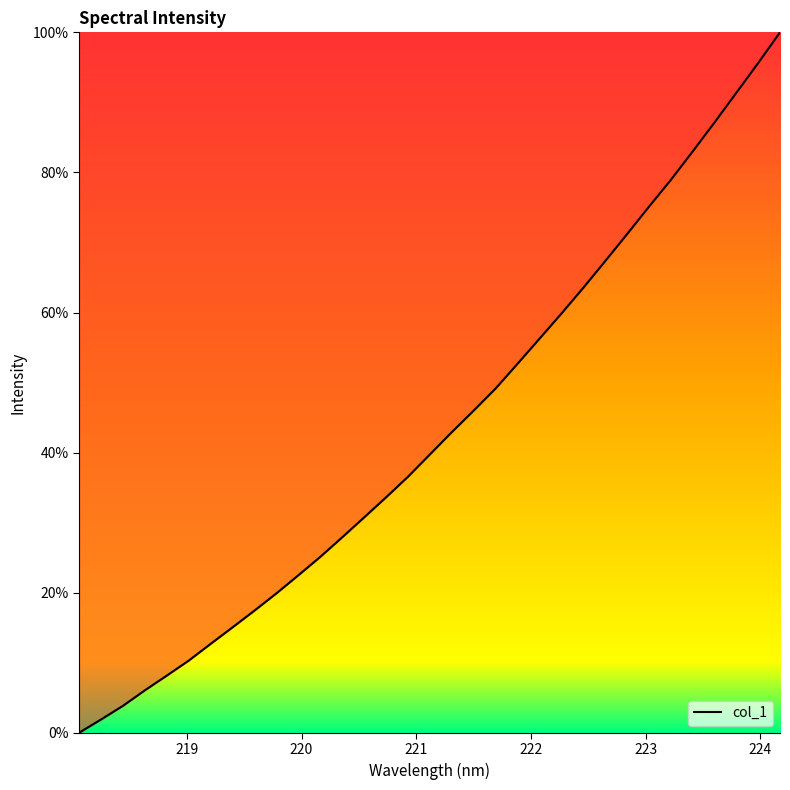

What is the difference between the maximum and minimum values?

100.0